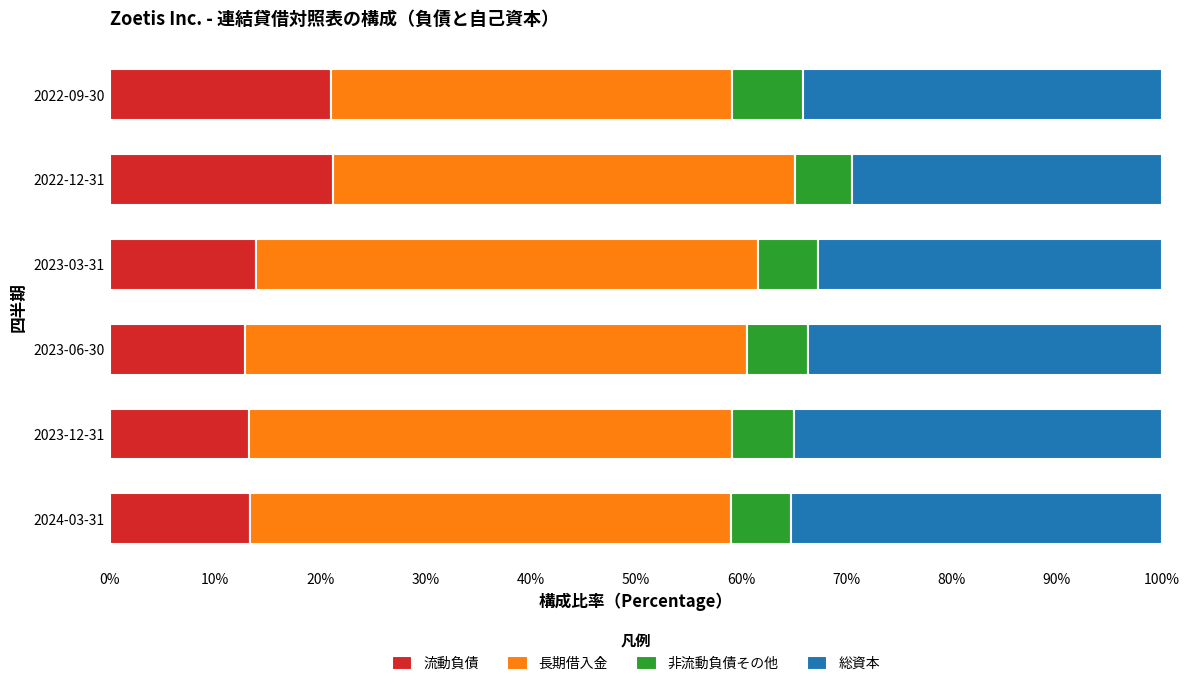

What are all the series names shown in the legend?

流動負債, 長期借入金, 非流動負債その他, 総資本